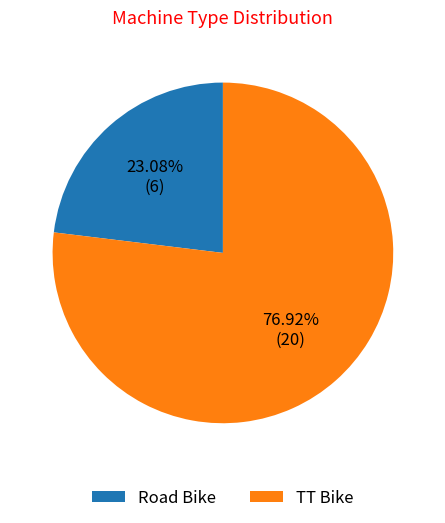

To the nearest percent, what percentage of the pie is TT Bike?

77%